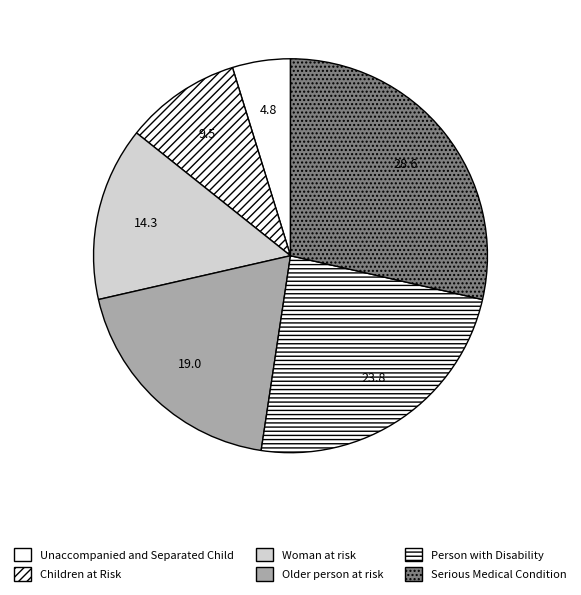

Rank the categories by value from lowest to highest.

Unaccompanied and Separated Child, Children at Risk, Woman at risk, Older person at risk, Person with Disability, Serious Medical Condition